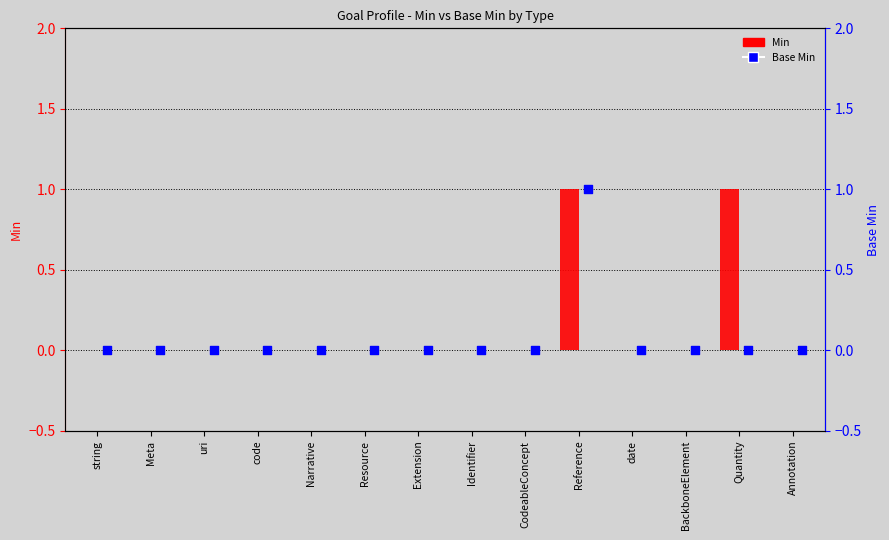

At how many categories does at least one series exceed 0?

2